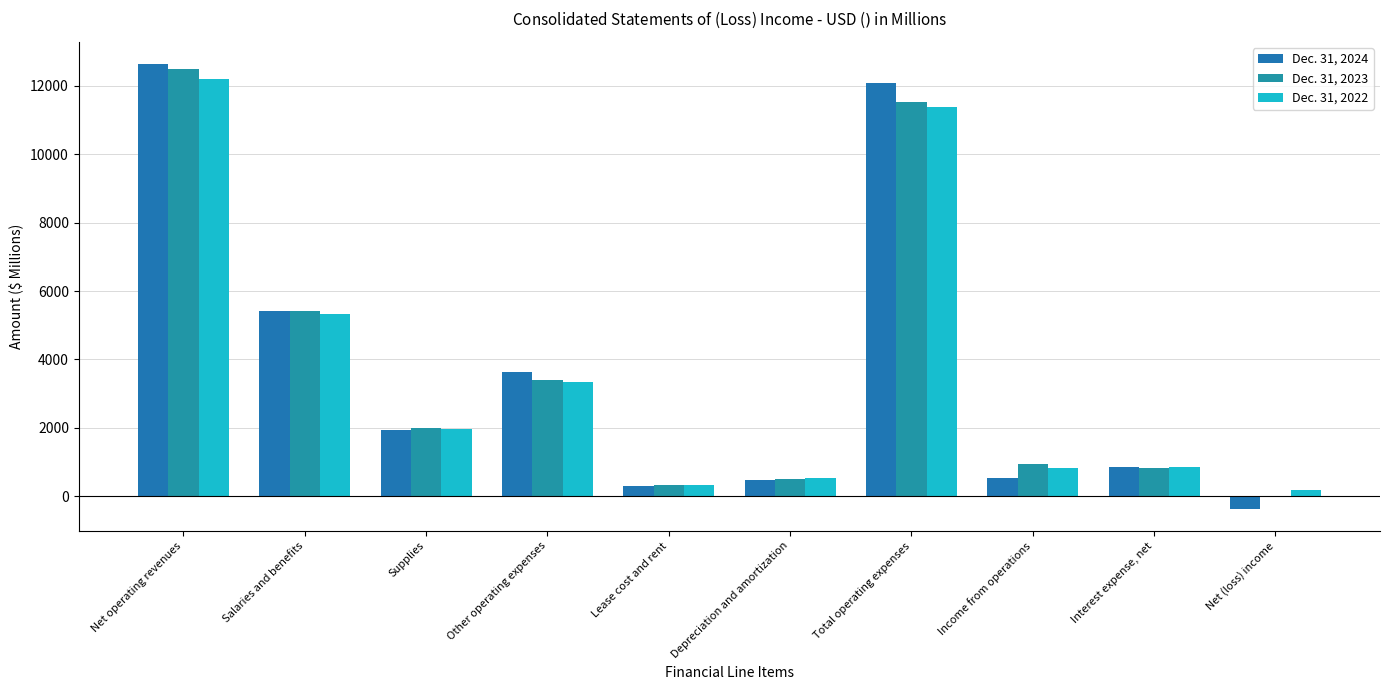

Rank the series at Supplies from highest to lowest value.

Dec. 31, 2023, Dec. 31, 2022, Dec. 31, 2024